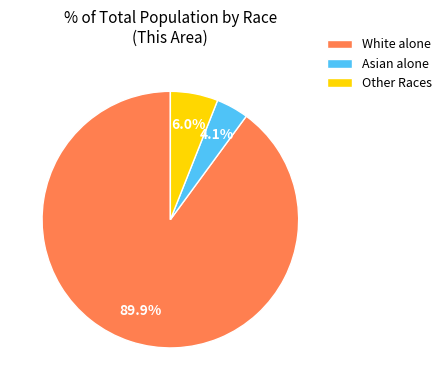

Which has a higher value, Asian alone or Other Races?

Other Races